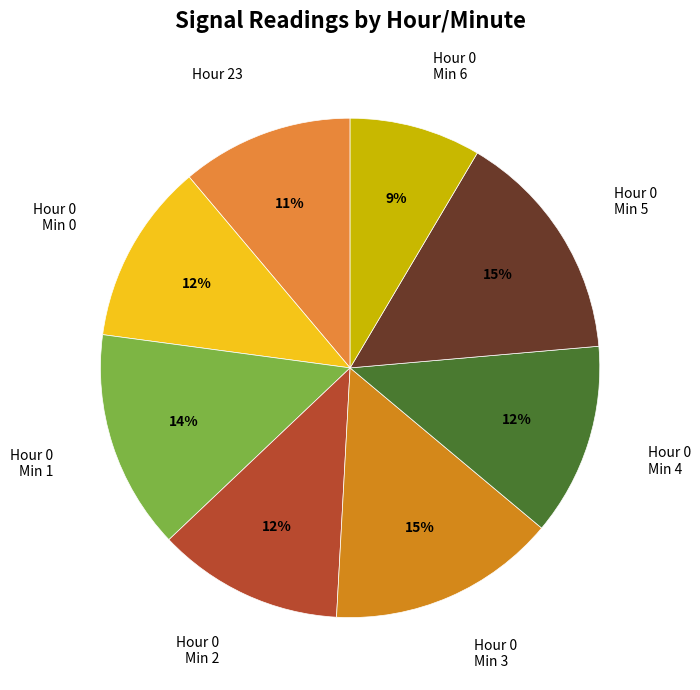

Which slice is the smallest?

Hour 0 Min 6